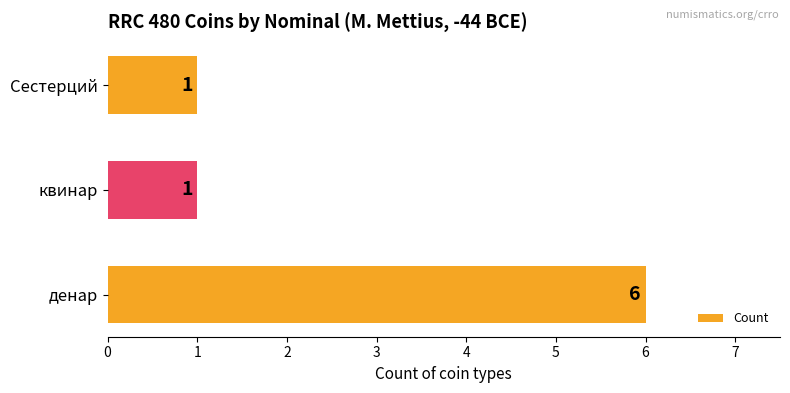

Which category has the highest value across all series?

денар